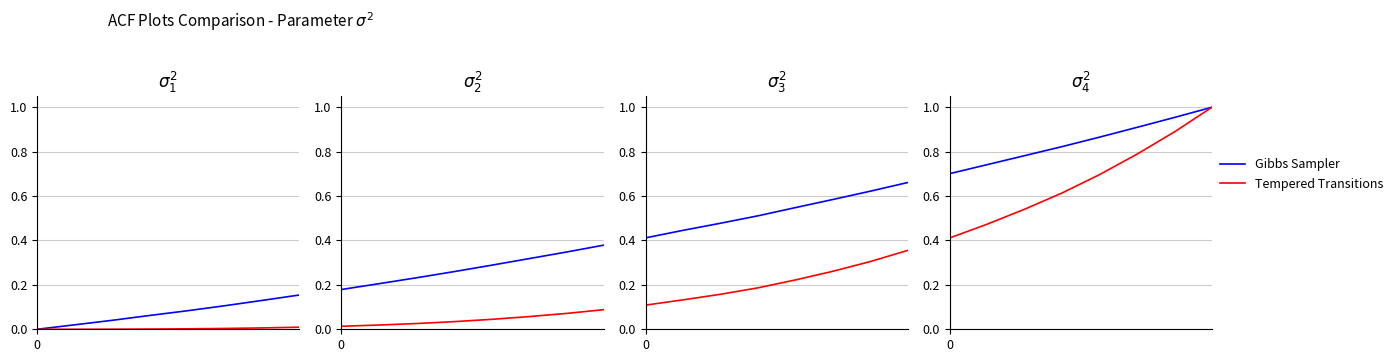

True or false: Gibbs Sampler has more than 1 points higher than both neighbors.

False